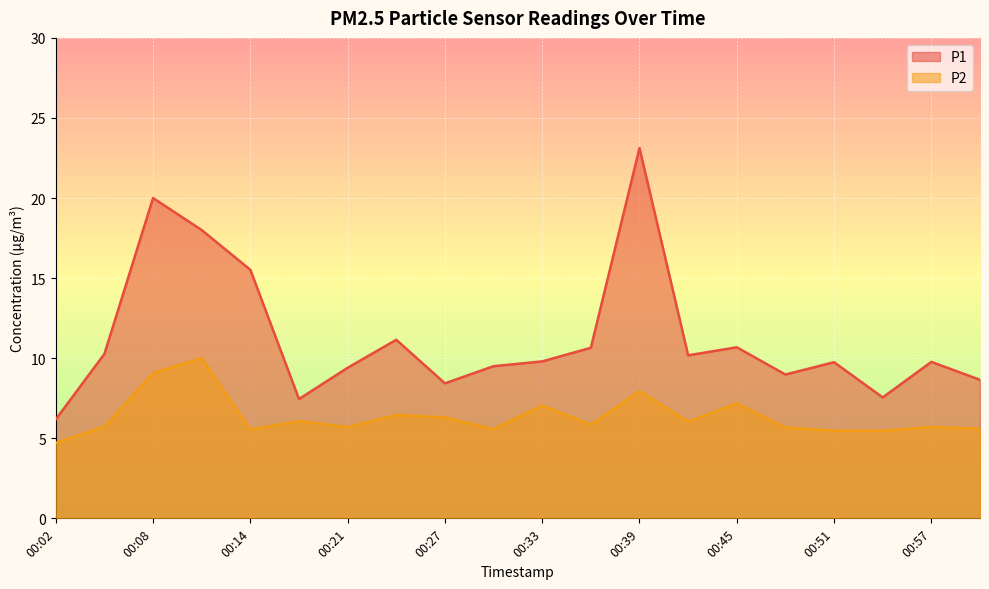

What is the difference between the highest and lowest values at 00:48?

3.3